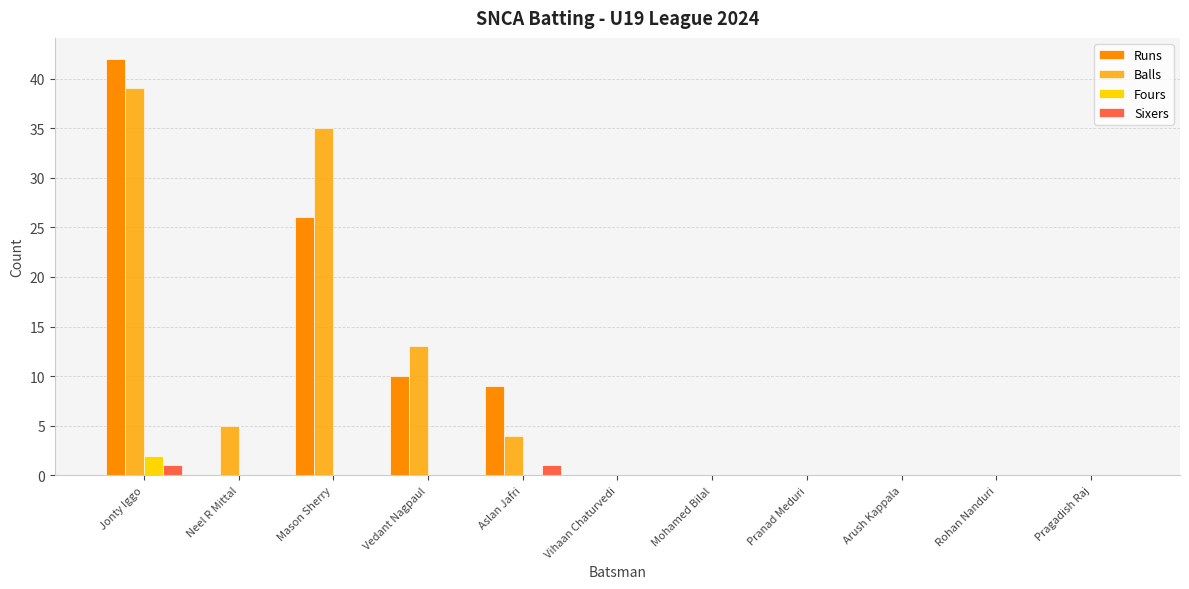

What are all the series names shown in the legend?

Runs, Balls, Fours, Sixers